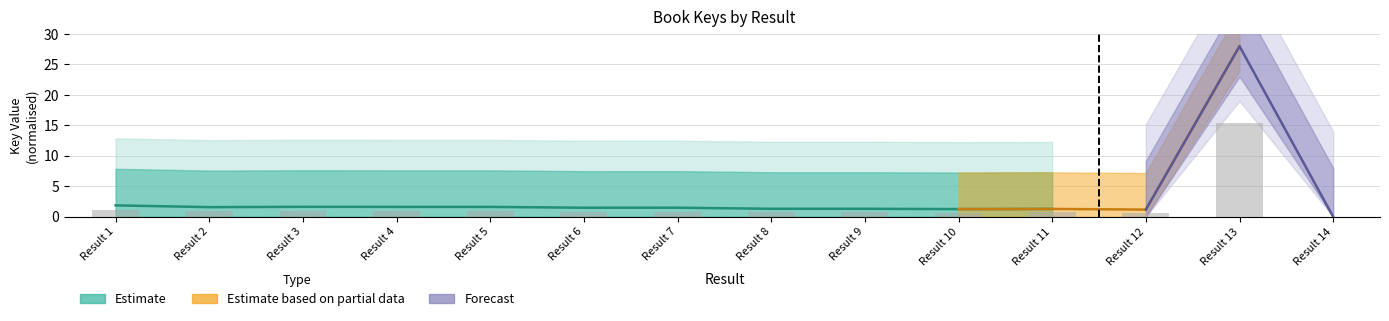

What is the value of the 1st bar from the left?

1.0